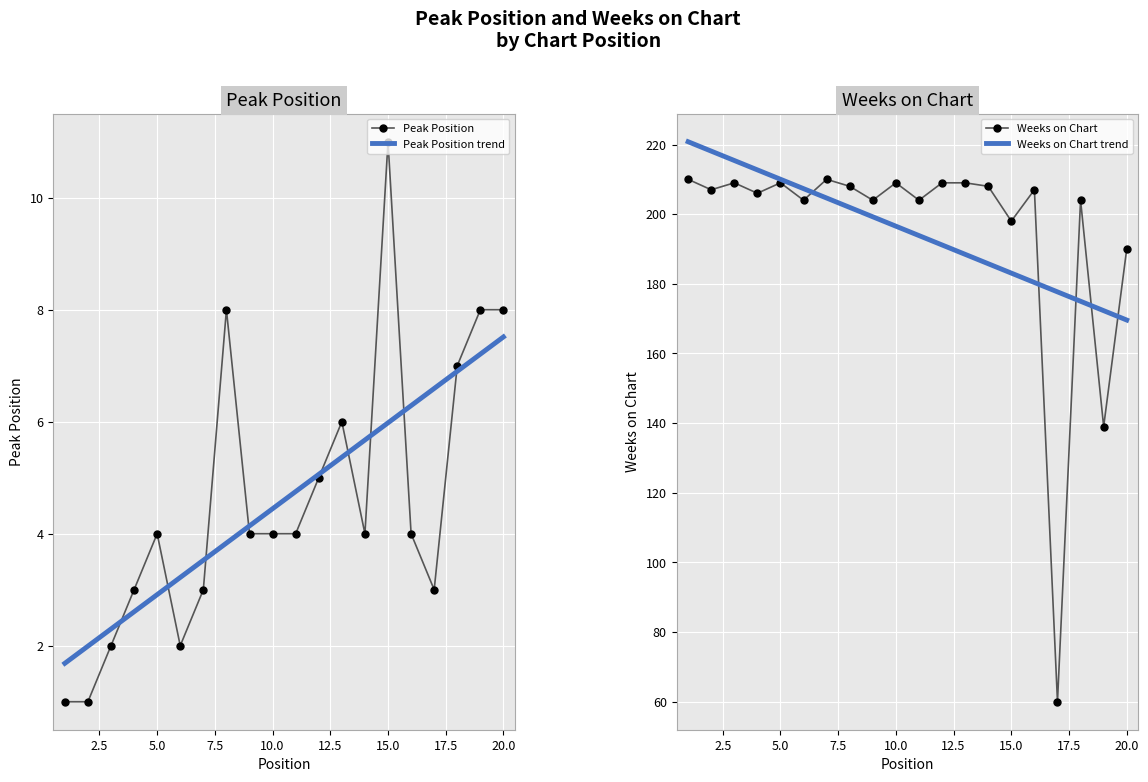

What is the minimum value for Peak Position?

1.0